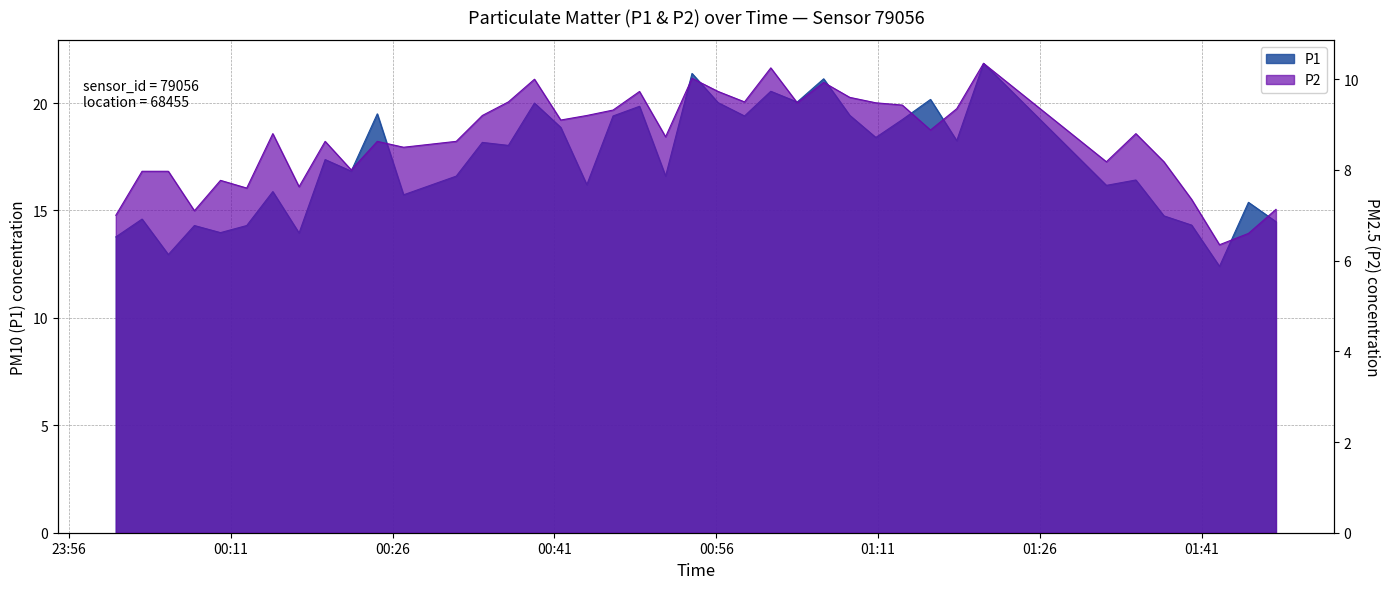

Is it true that P2 equals 5.8 at 2023-05-10T00:36:44?

False